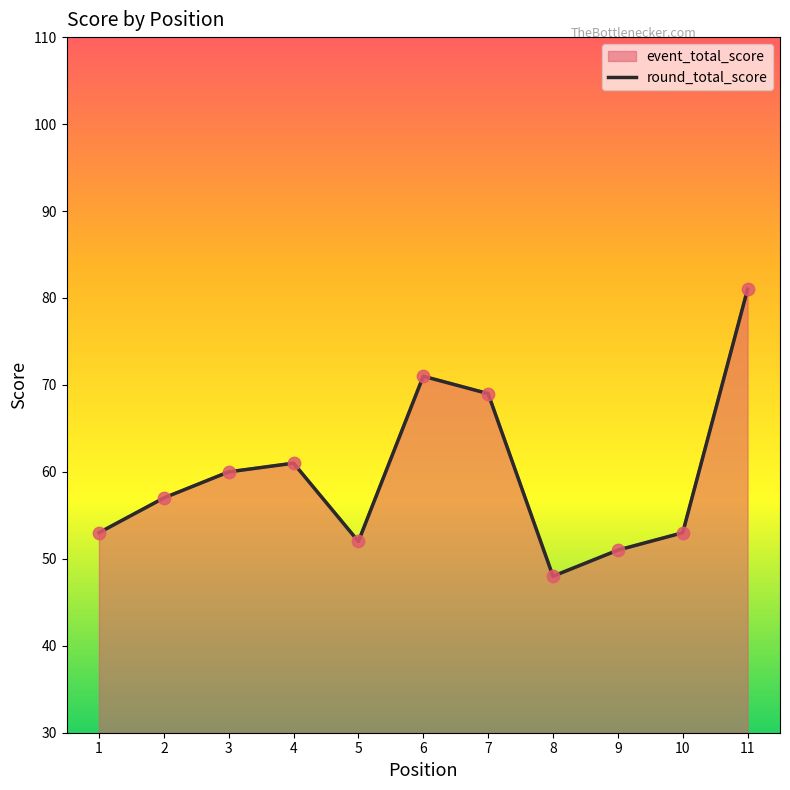

Approximately how many times larger is the value at 10 compared to 6?

0.7